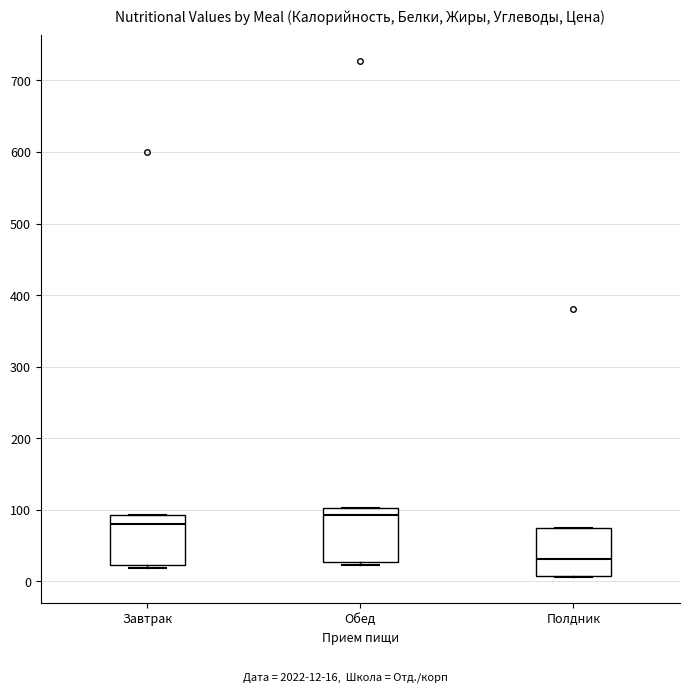

Which box's median line is the lowest?

Полдник